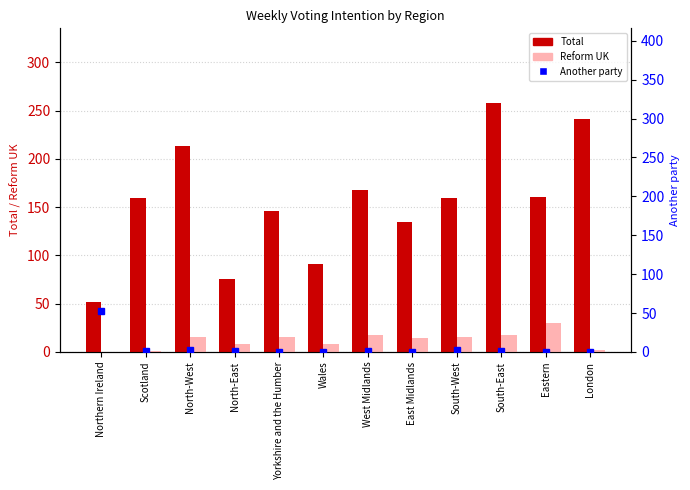

What is the sum of the Another party values at Northern Ireland and West Midlands?

53